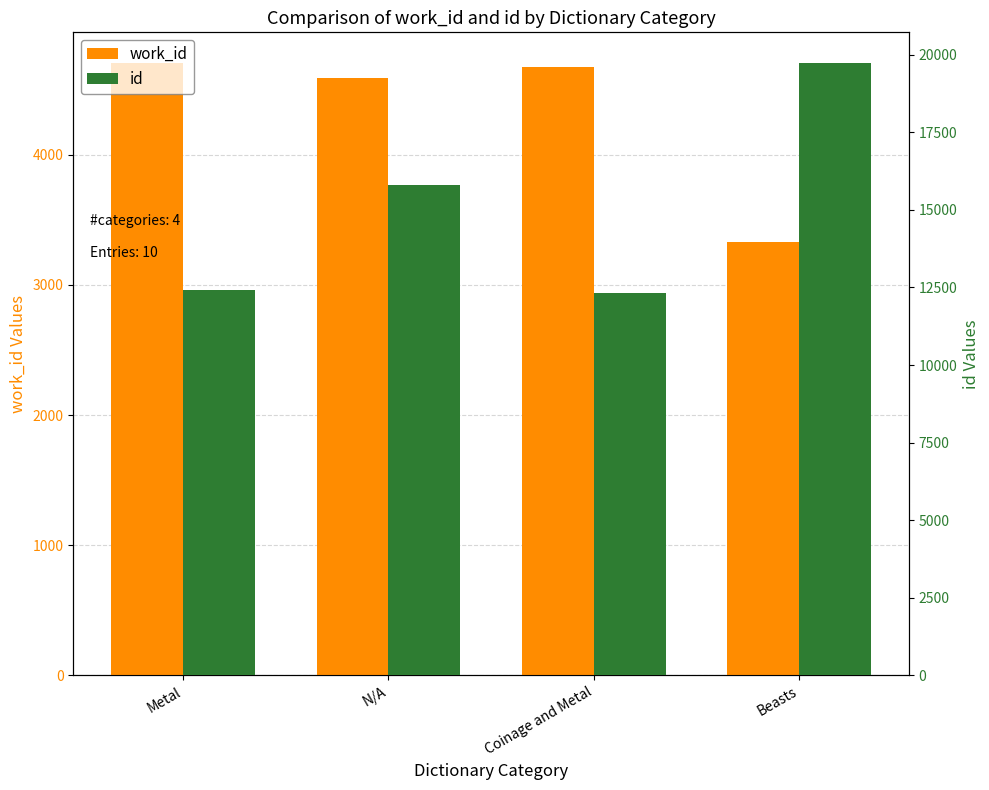

What position from the right is Beasts?

1